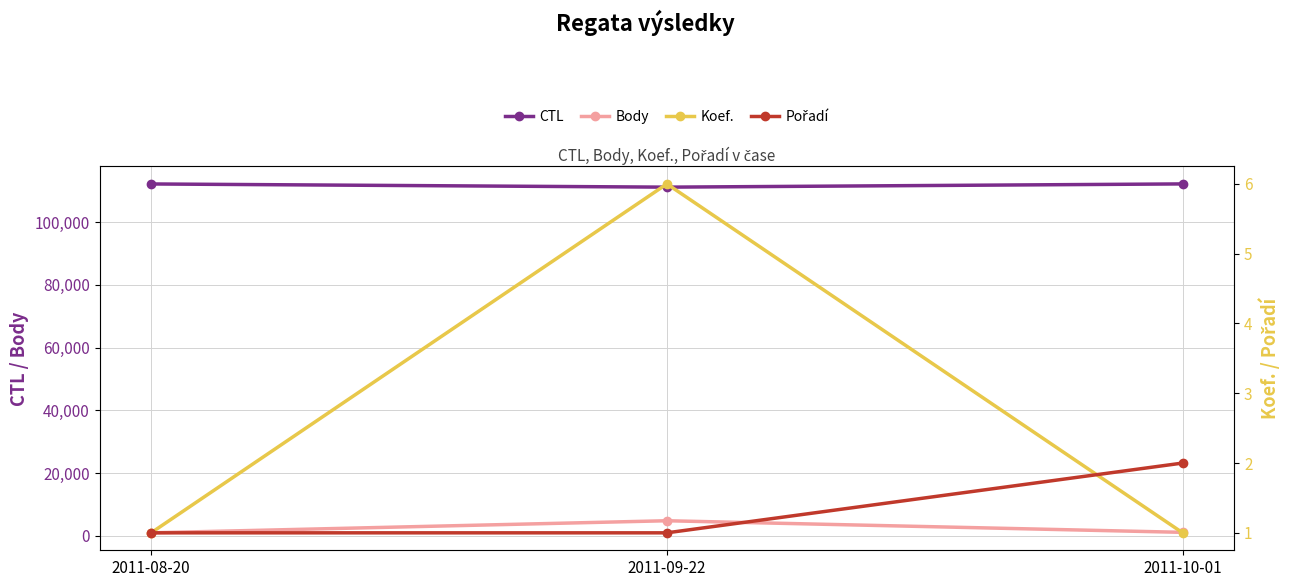

Where does the Body series first go above 1101?

2011-09-22